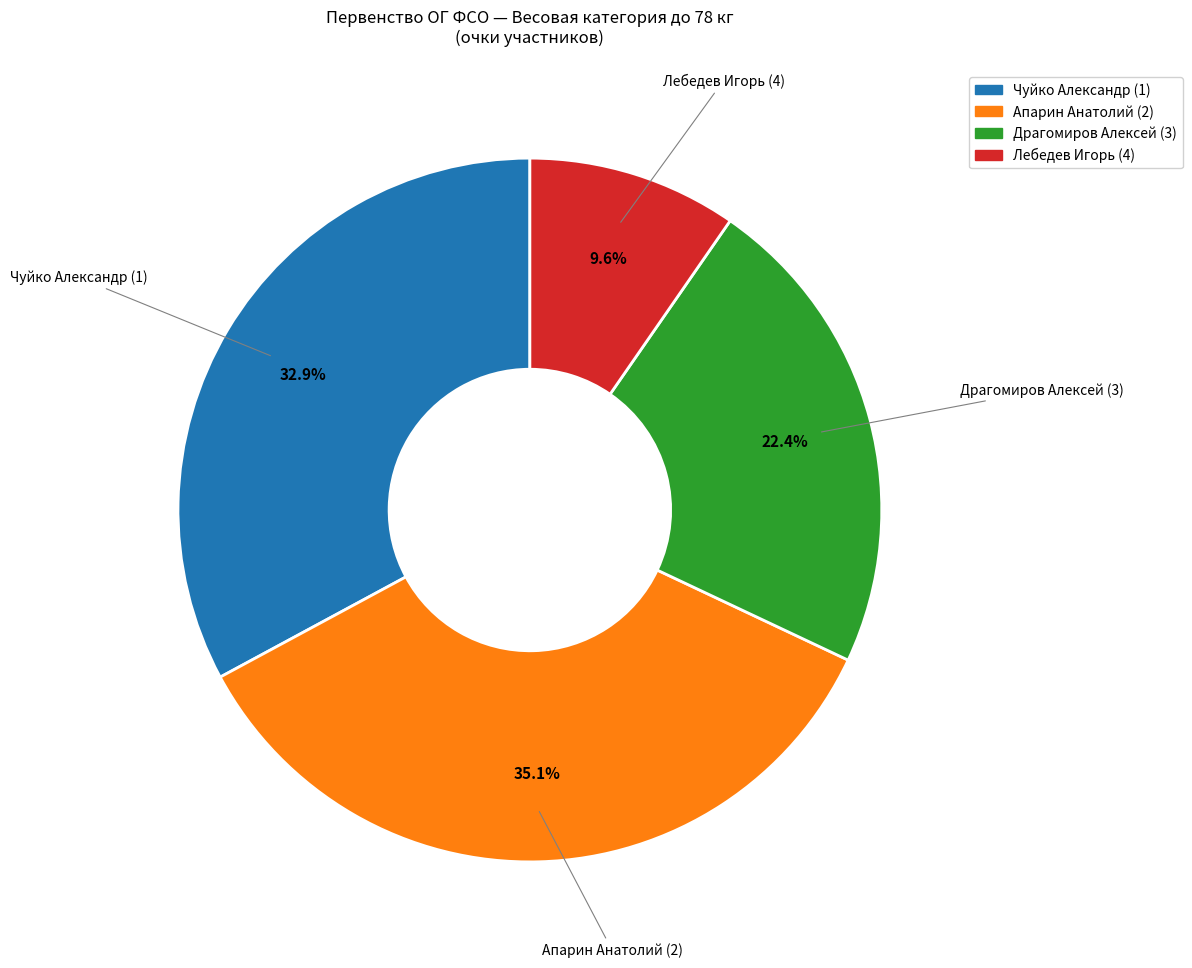

The Чуйко Александр (1) slice represents 33% of the pie. True or false?

True